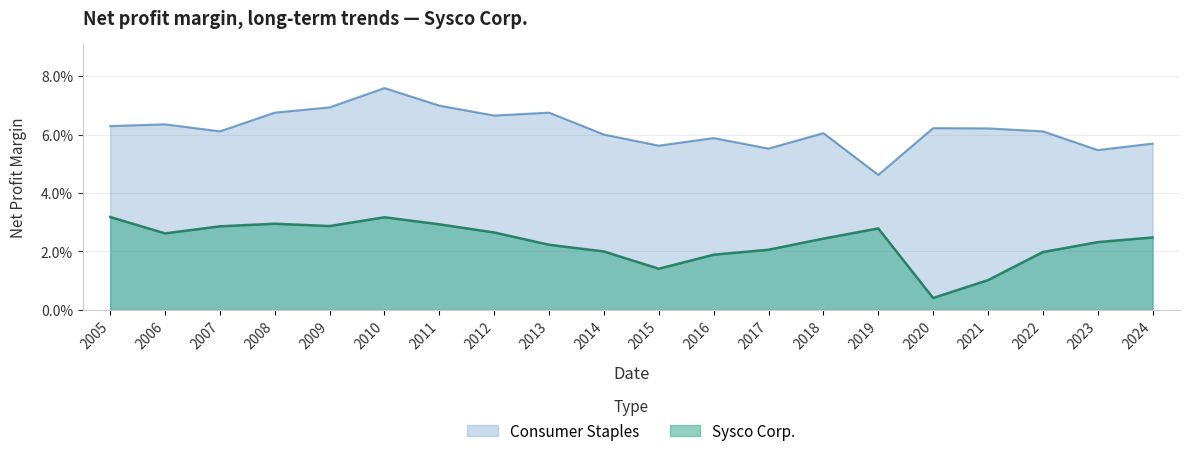

Rank the series by their average value, from lowest to highest.

Sysco Corp., Consumer Staples